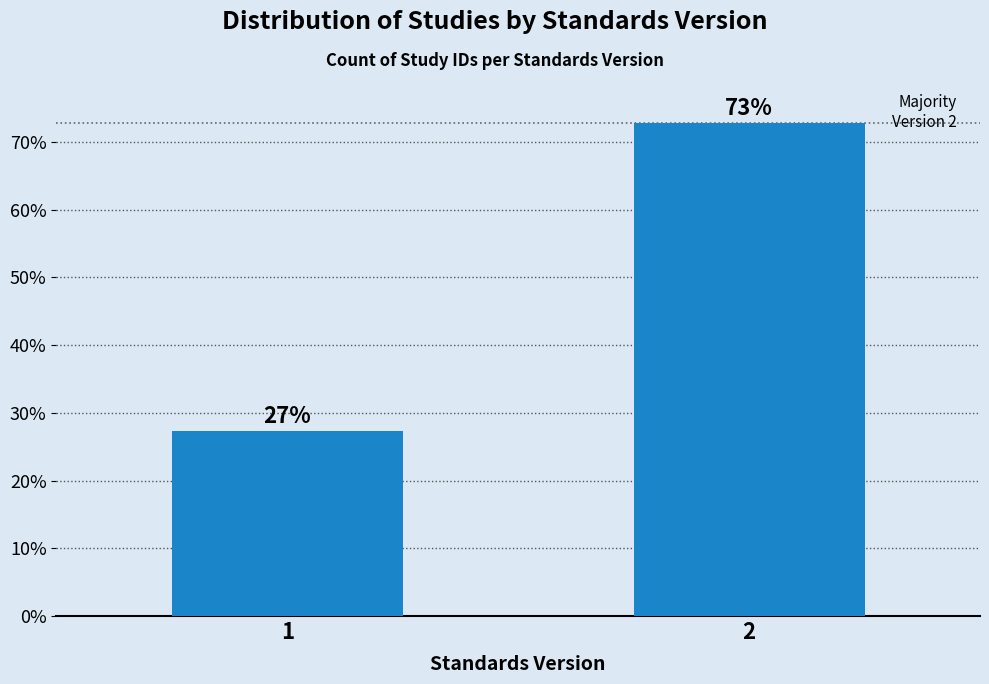

What is the sum of all values?

100.0